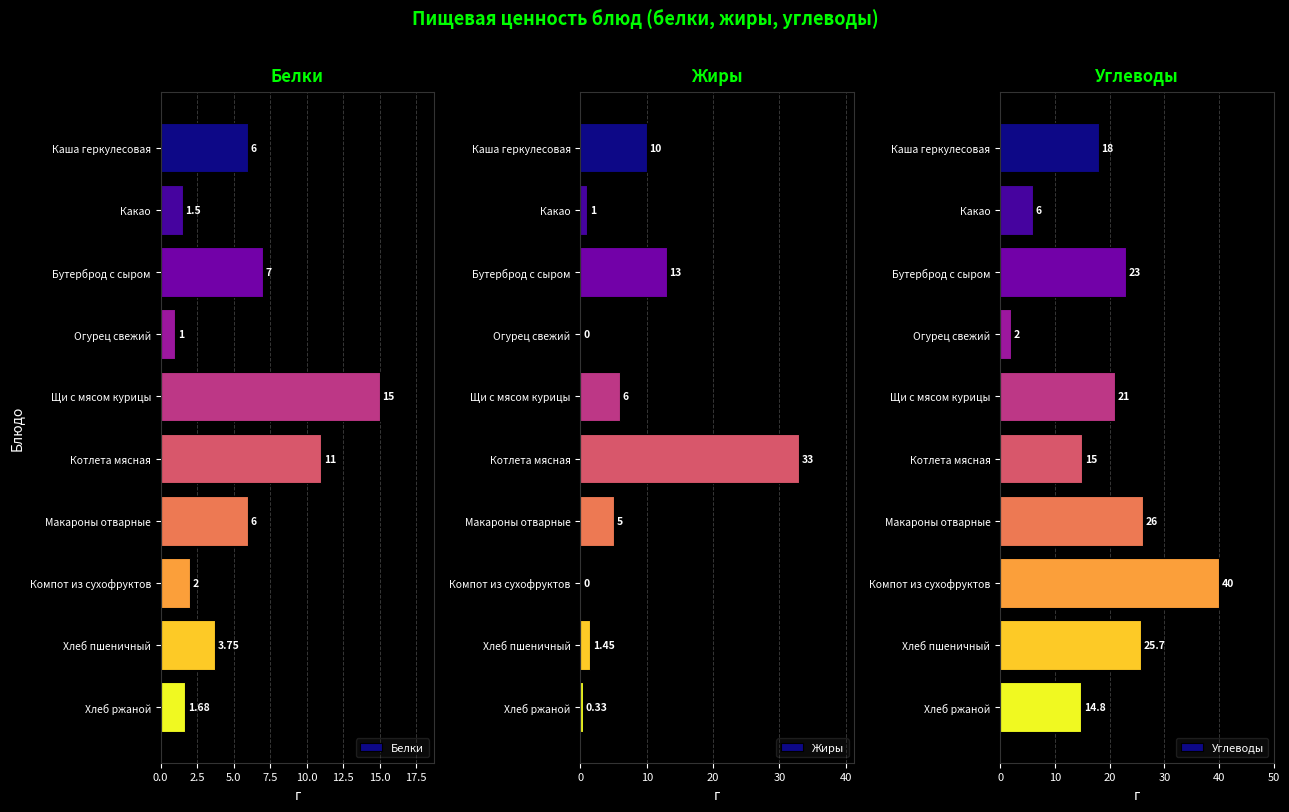

At how many categories does at least one series exceed 10?

8